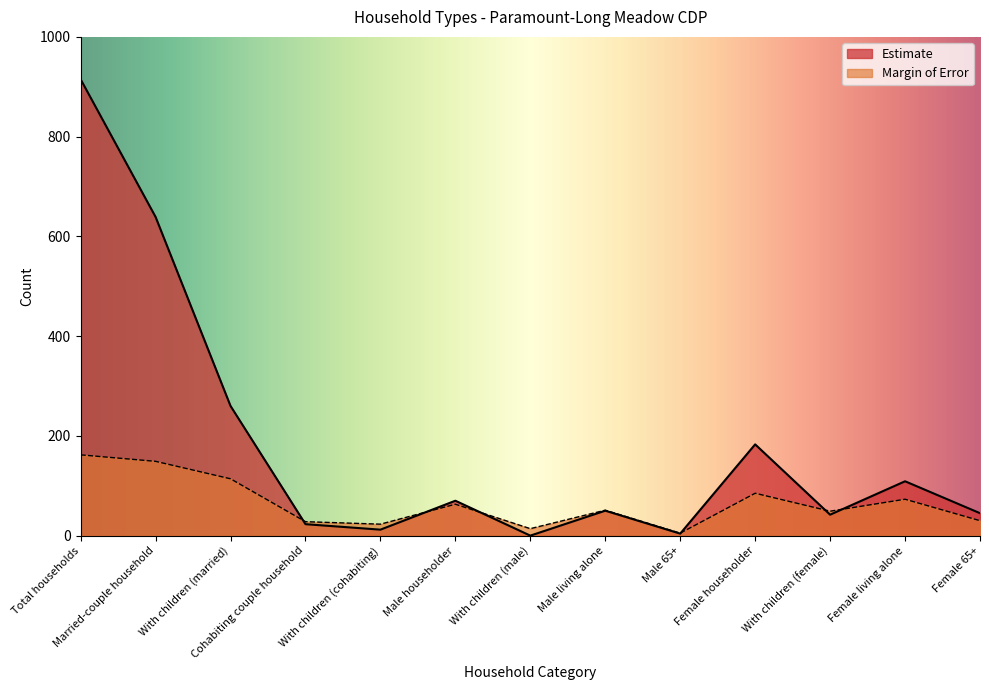

How many series are shown in this chart?

2